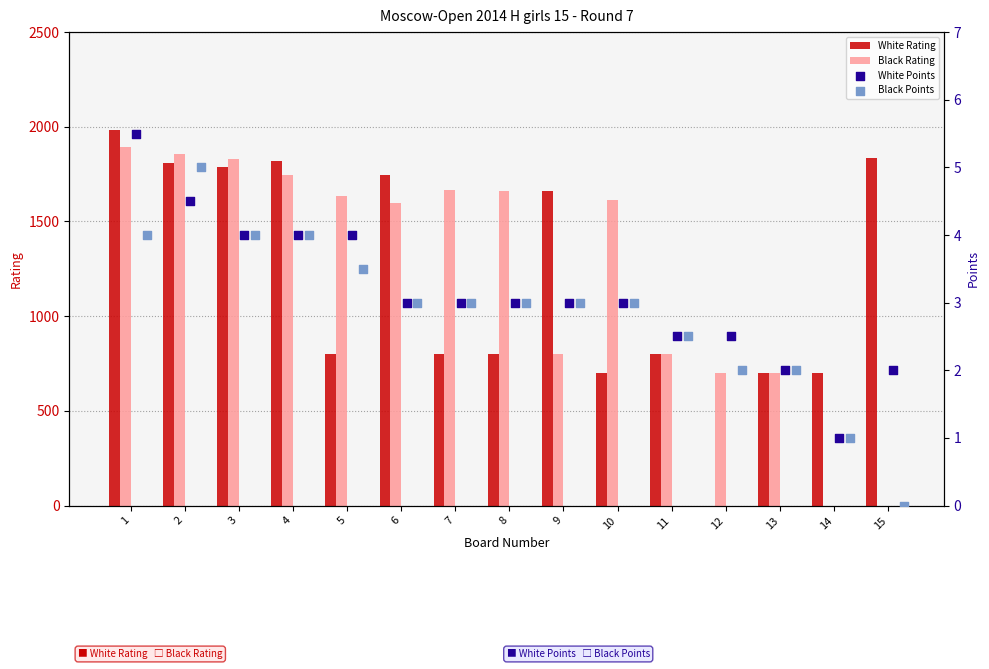

Which series reaches the maximum Y coordinate?

White Rating